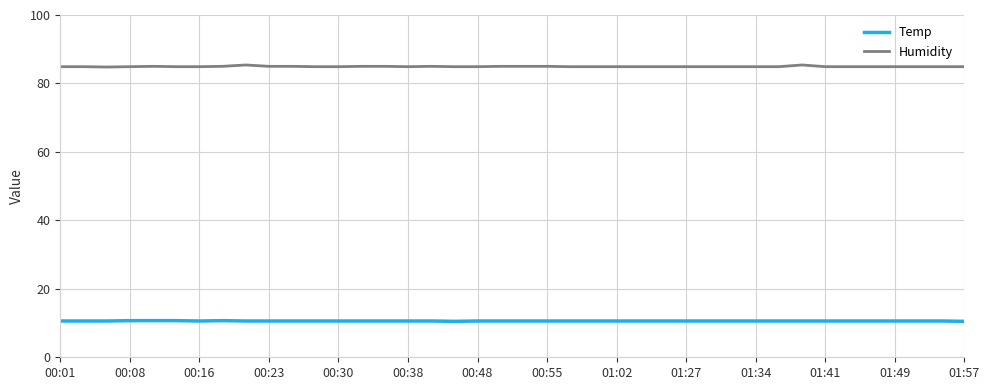

What is the greatest value displayed?

85.4